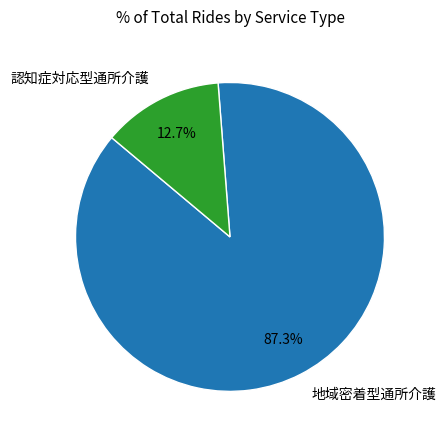

To the nearest percent, what is the combined percentage of 地域密着型通所介護 and 認知症対応型通所介護?

100%